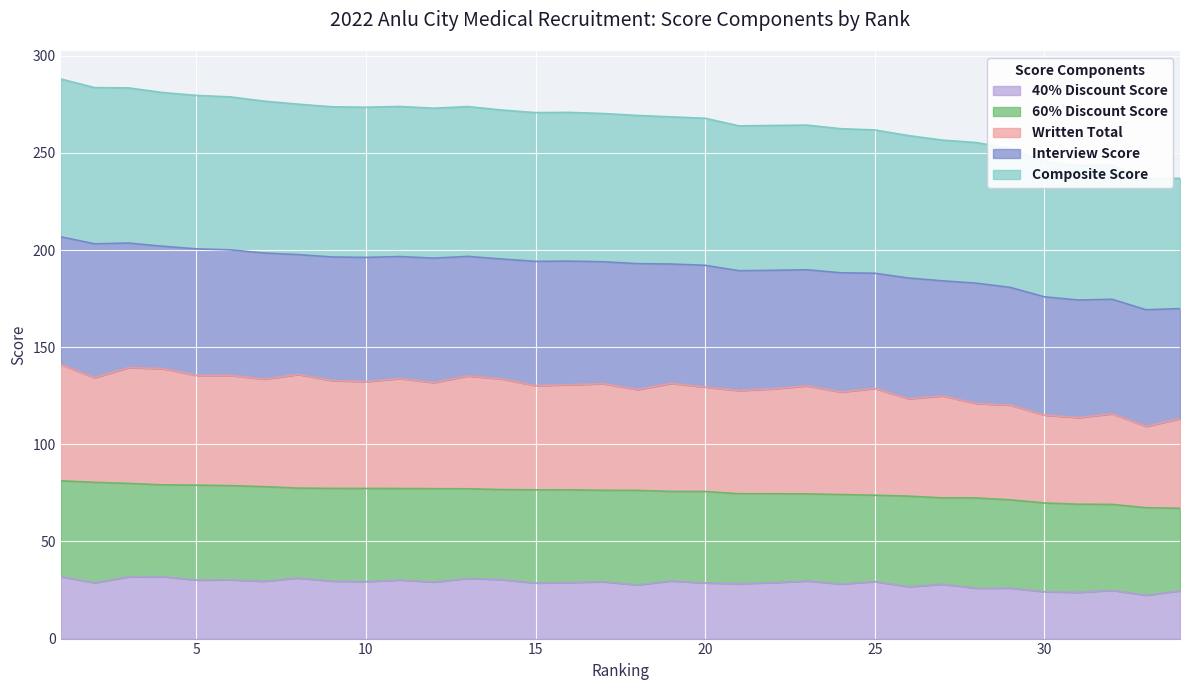

What is the average value of the Composite Score series?

75.2